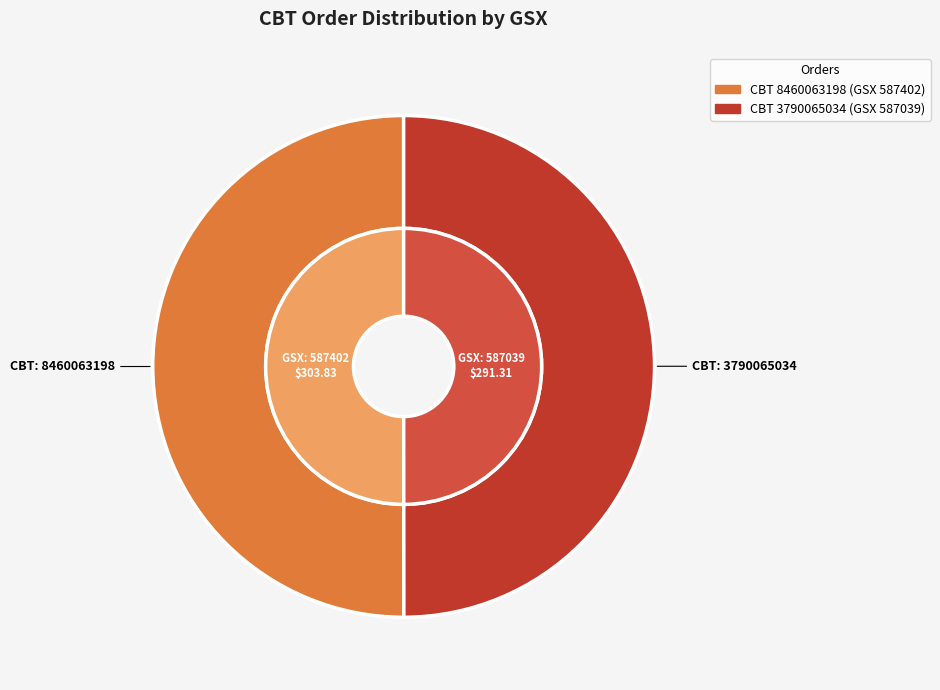

Rank the categories by value from highest to lowest.

8460063198, 3790065034